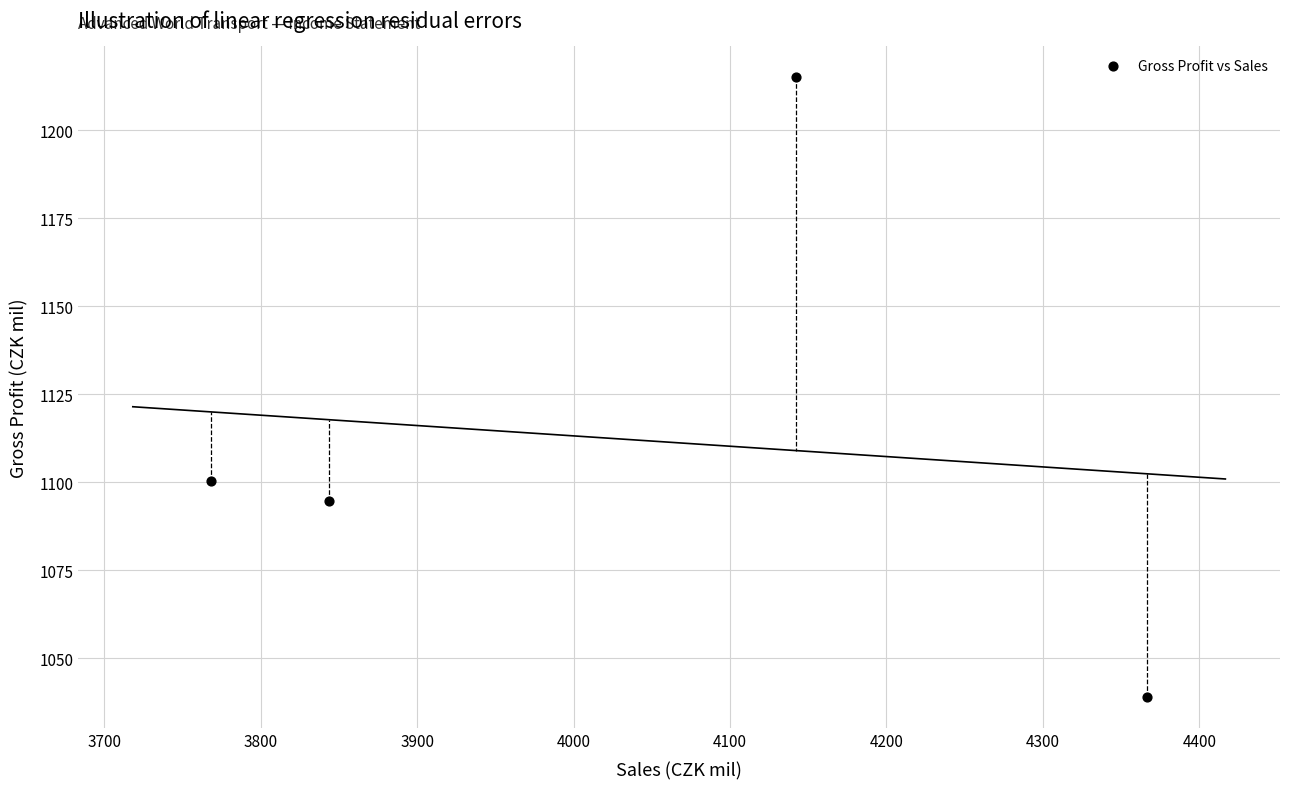

What is the range of X values (max minus min)?

598.4